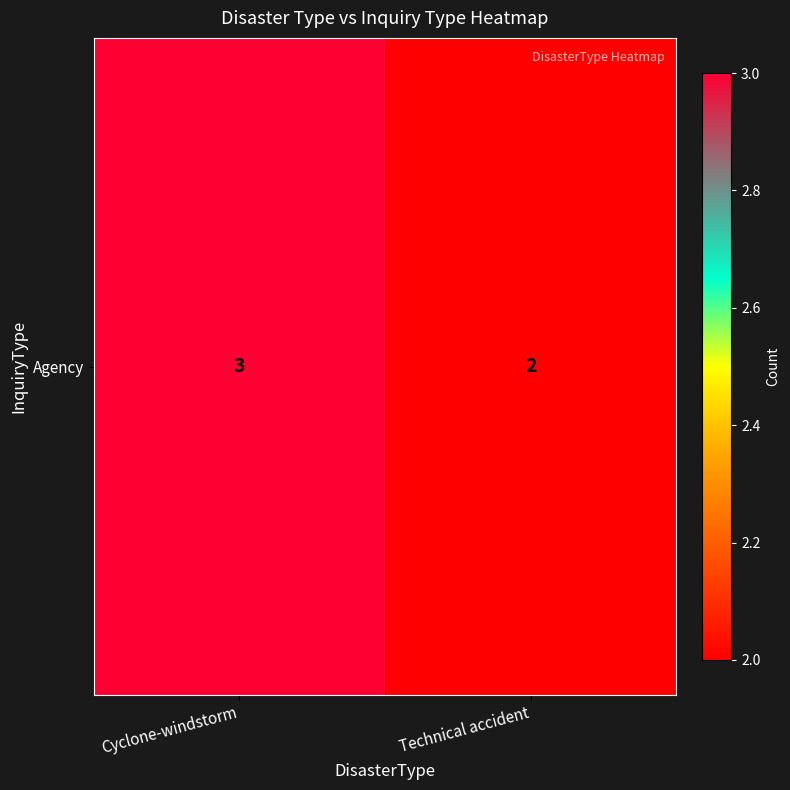

List the labels in order of value, smallest first.

Technical accident, Cyclone-windstorm